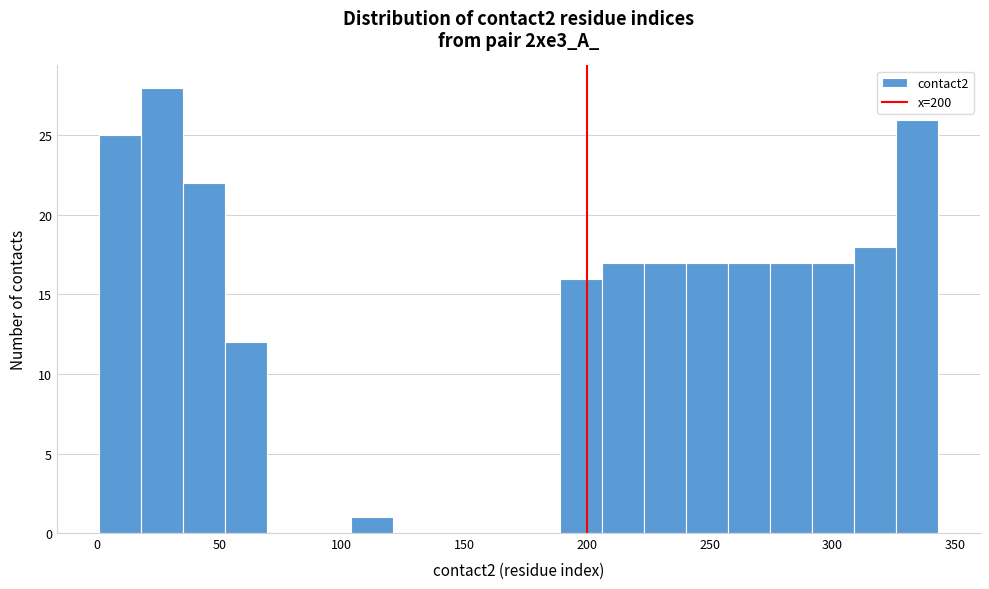

Around what value on the x-axis is the tallest bar? Give the approximate position of its centre, as read against the axis.

25